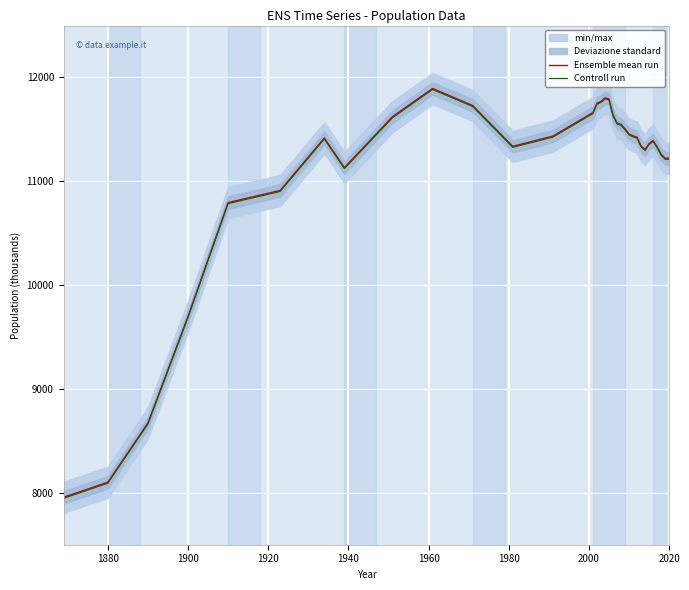

Where is Ensemble mean run nearest to the value 9925?

1900